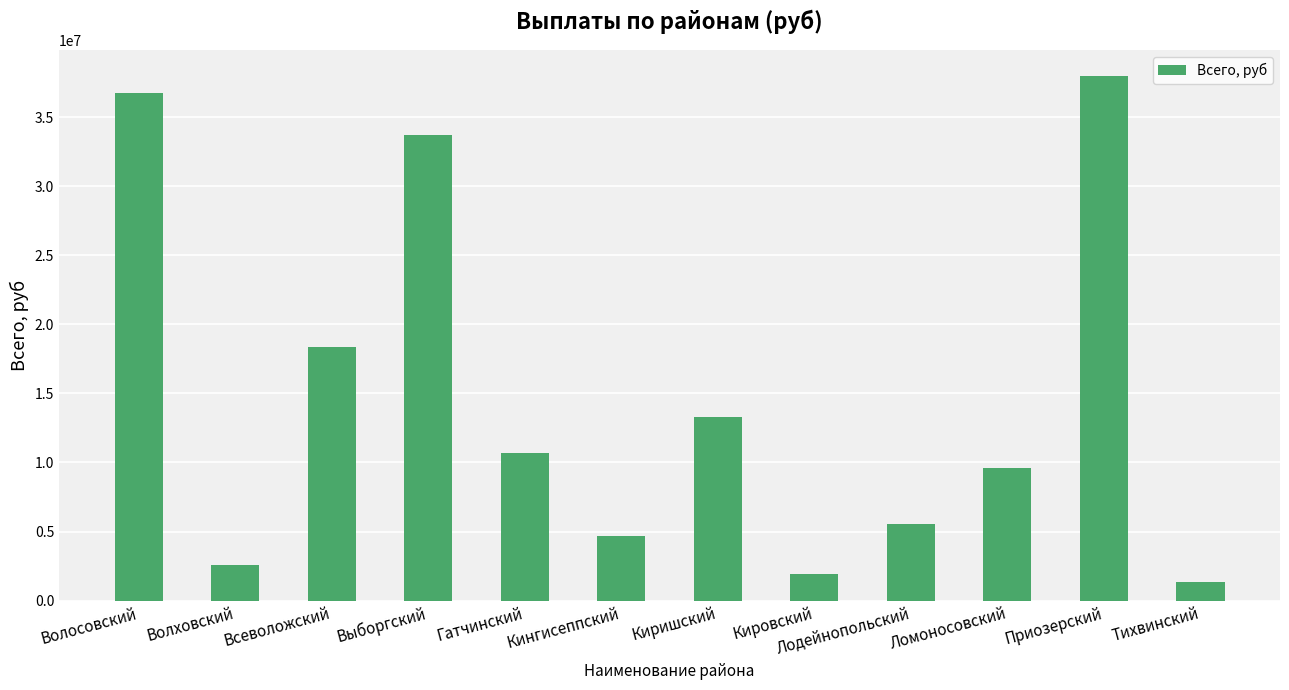

At which category does the chart reach its minimum across all series?

Тихвинский